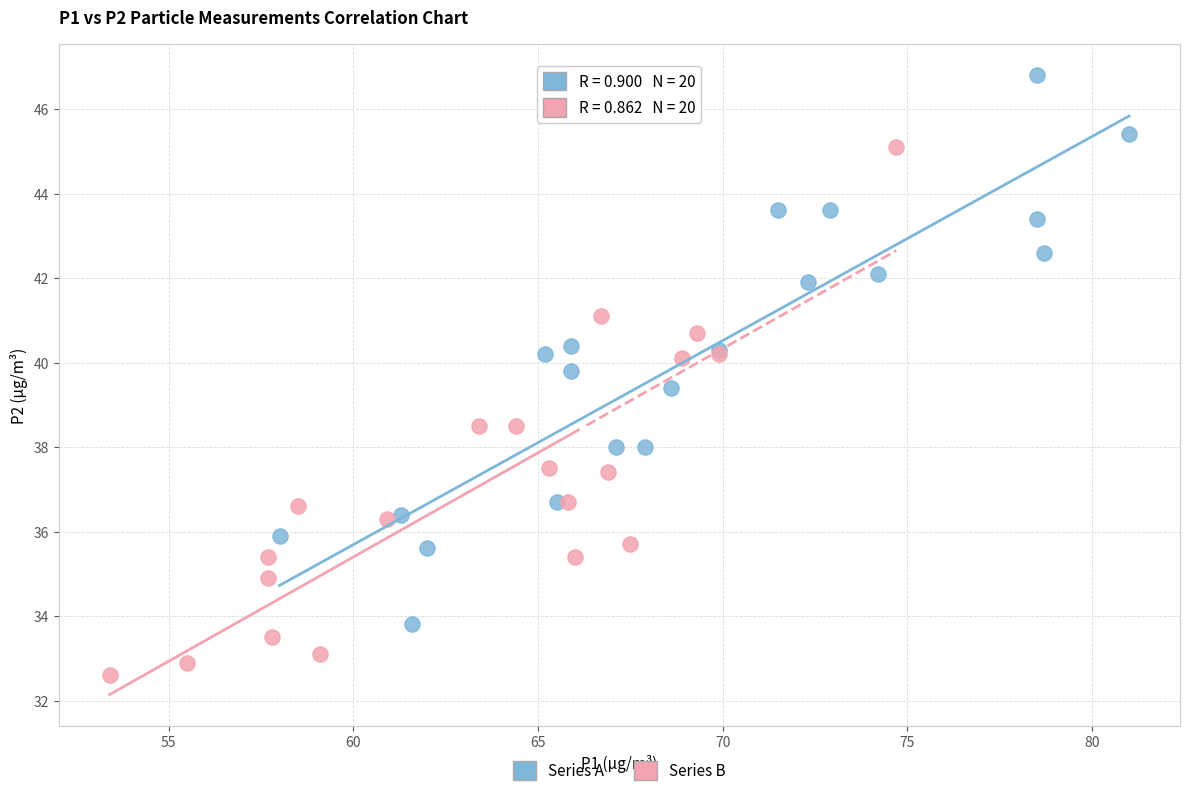

Which series reaches the maximum Y coordinate?

Series A